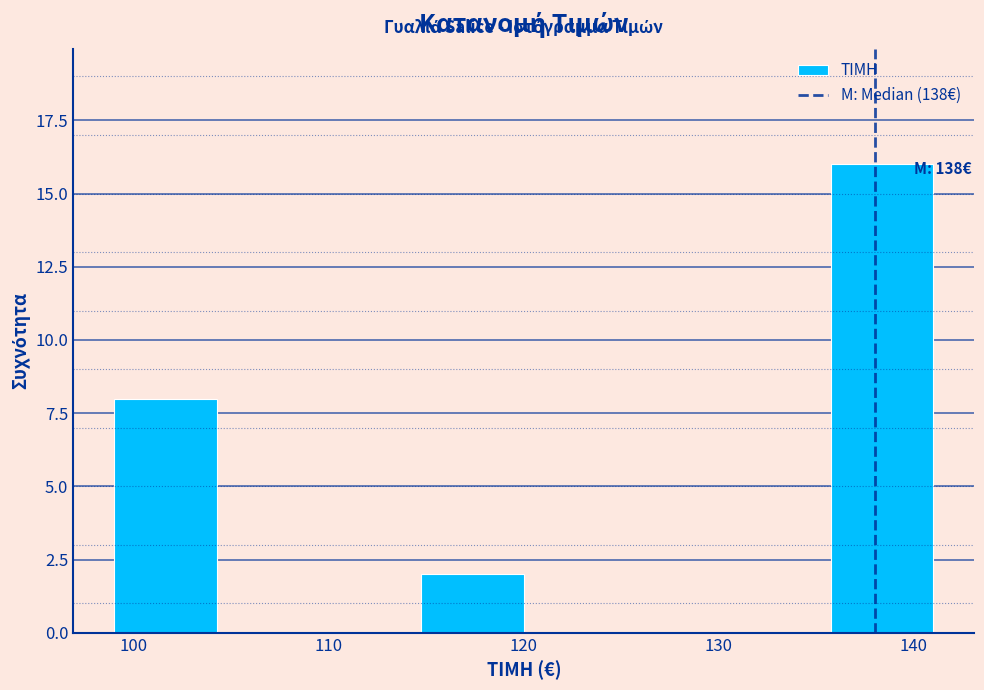

Over which range of the x-axis is the bar tallest?

136 to 141